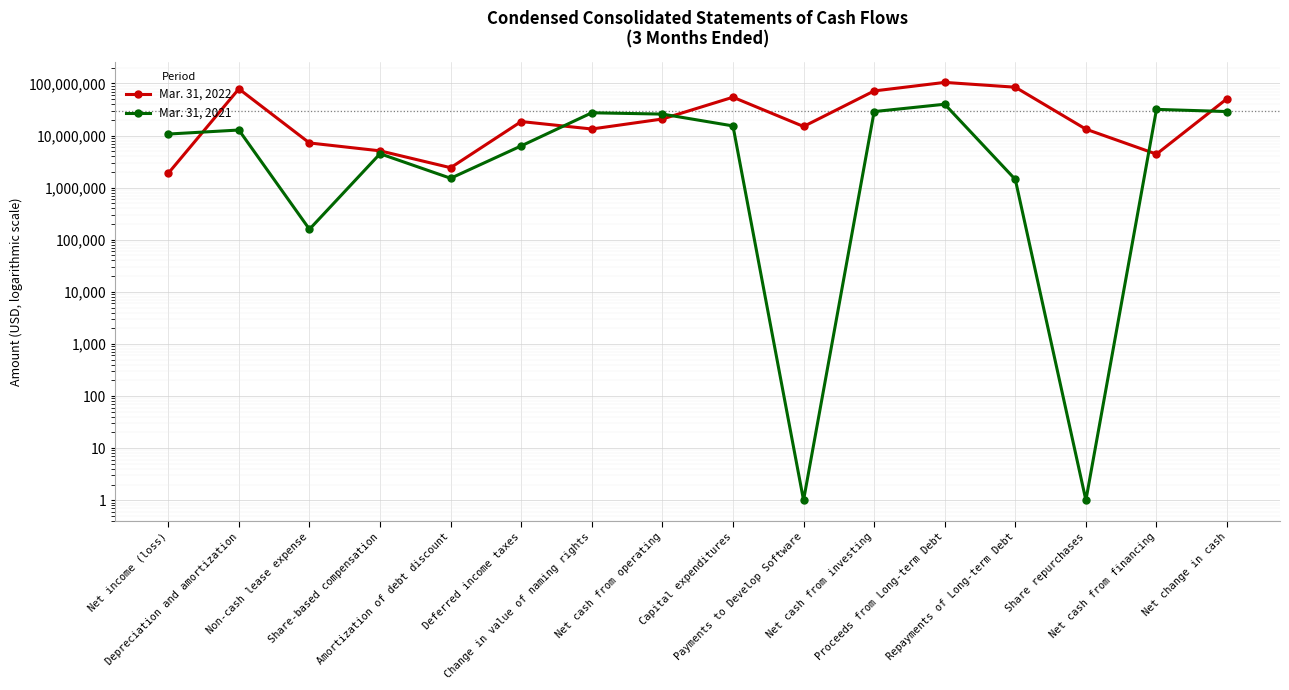

After their last crossing, which series has the higher values: Mar. 31, 2022 or Mar. 31, 2021?

Mar. 31, 2022